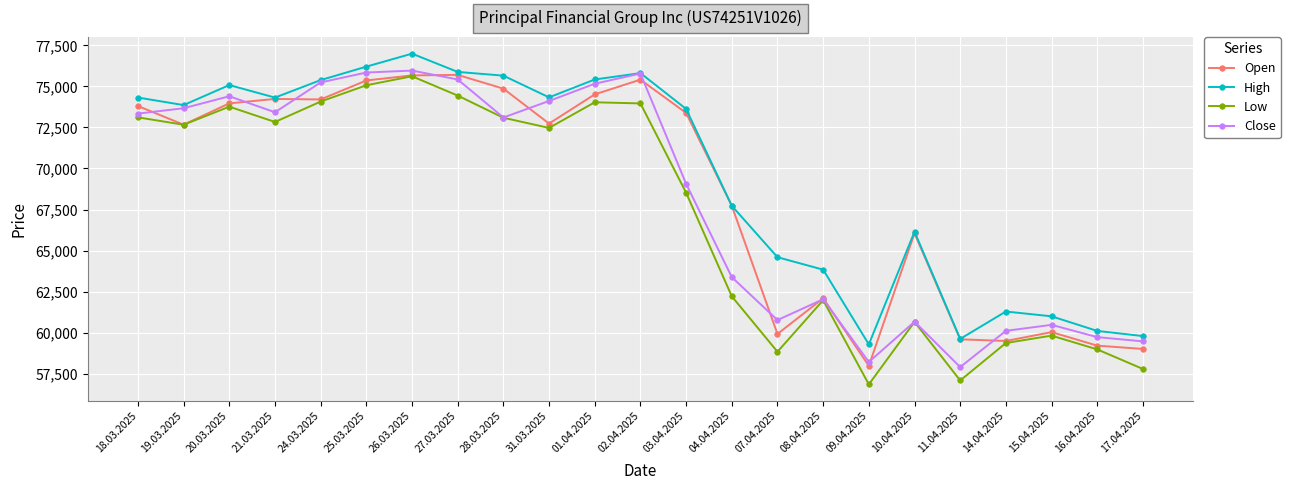

What is the label of the 2nd point from the left?

19.03.2025